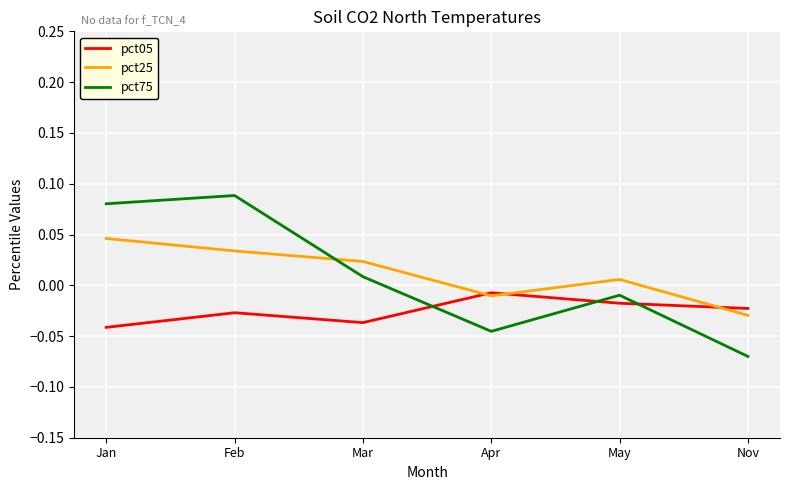

True or false: pct75 and pct05 intersect in this chart.

True